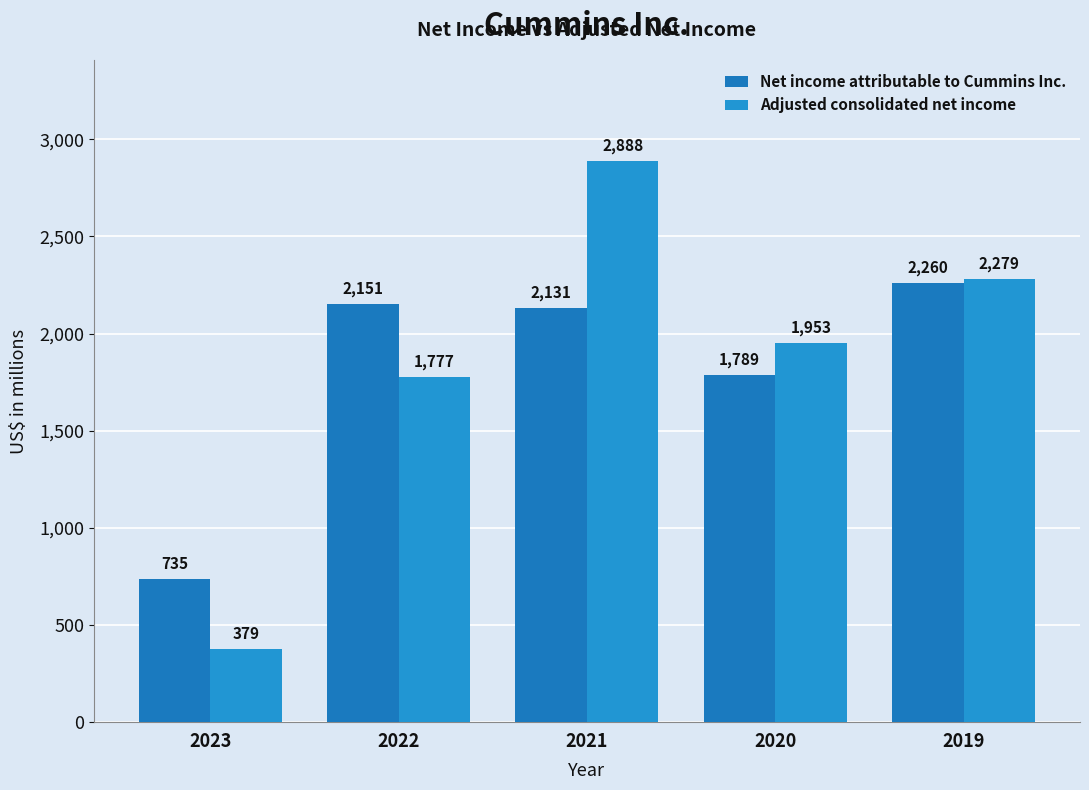

What is the smallest value displayed?

379